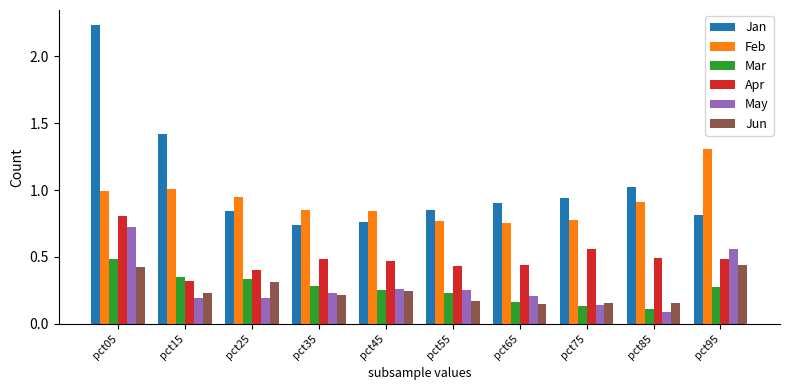

The Mar series shows 0.1 at pct55. True or false?

False